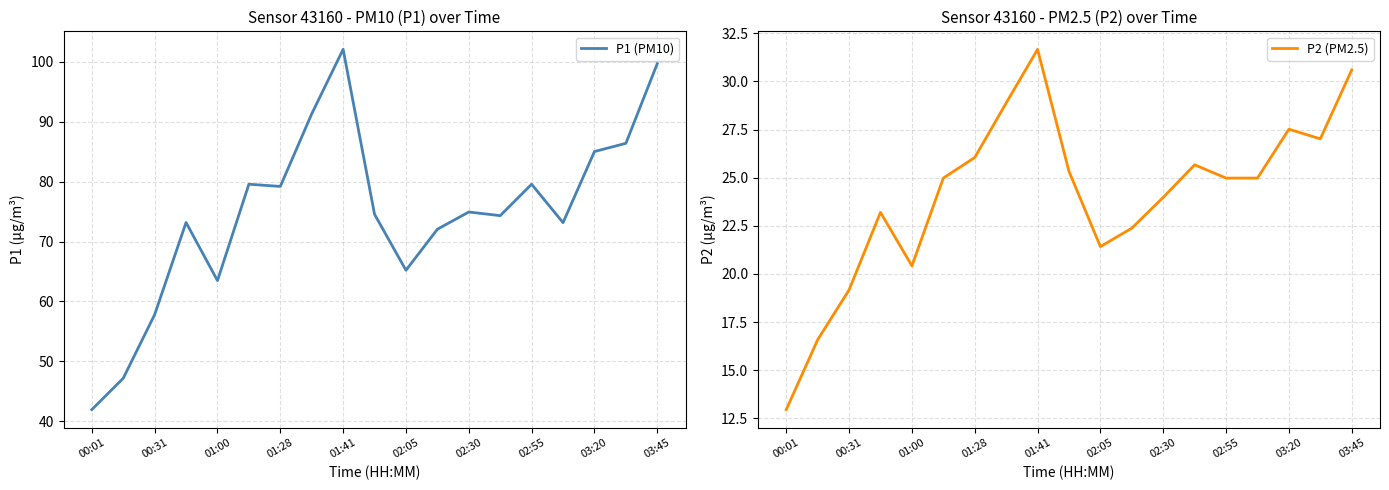

At which label does P2 (PM2.5) reach its peak?

01:41